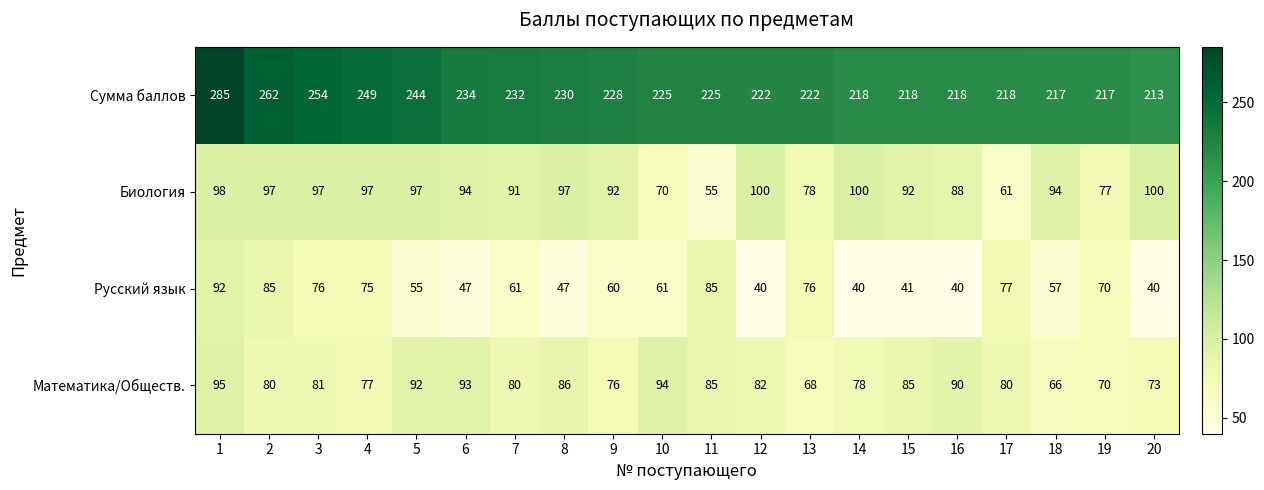

At 5, list the series in order from smallest to largest.

Русский язык, Математика/Обществ., Биология, Сумма баллов